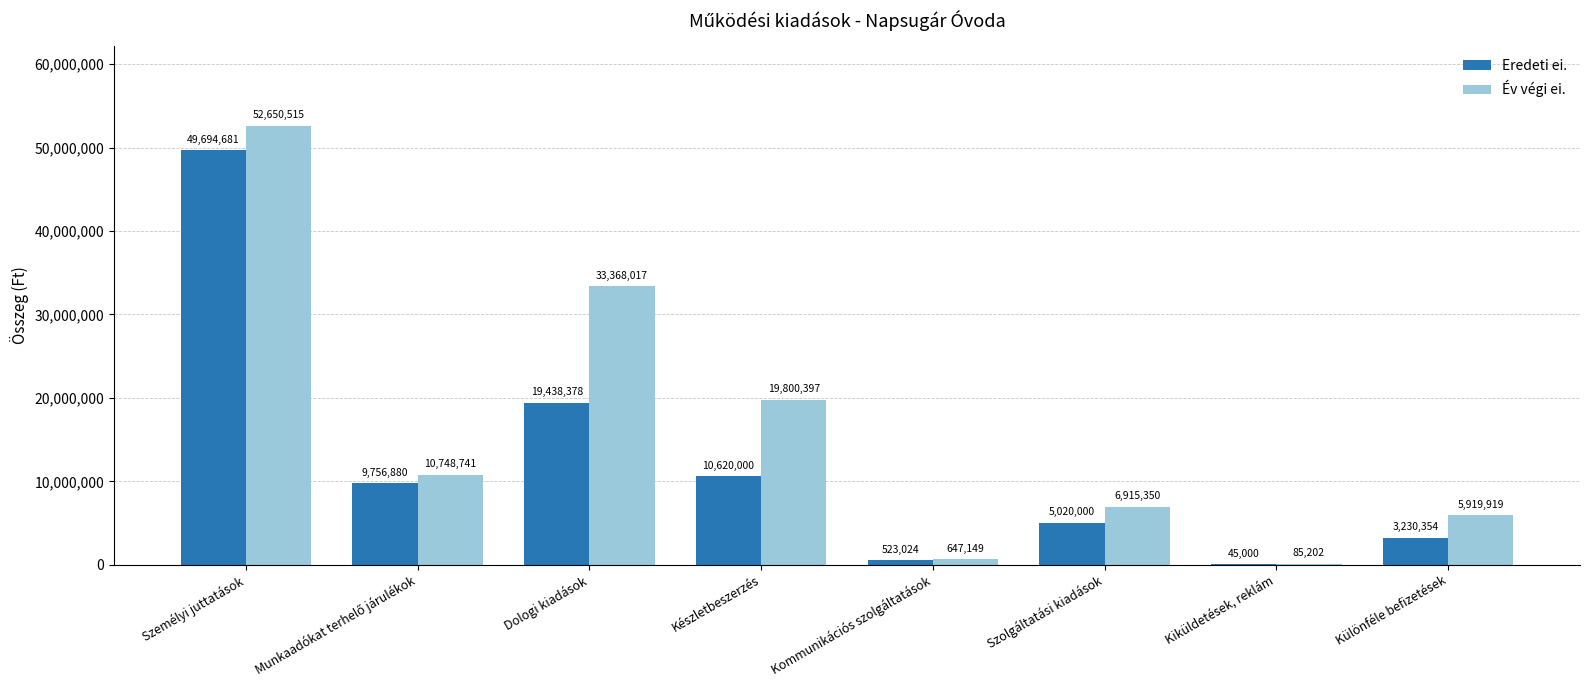

Reading left to right, extract all data points from this chart.

Eredeti ei.: 49694681	9756880	19438378	10620000	523024	5020000	45000	3230354
Év végi ei.: 52650515	10748741	33368017	19800397	647149	6915350	85202	5919919